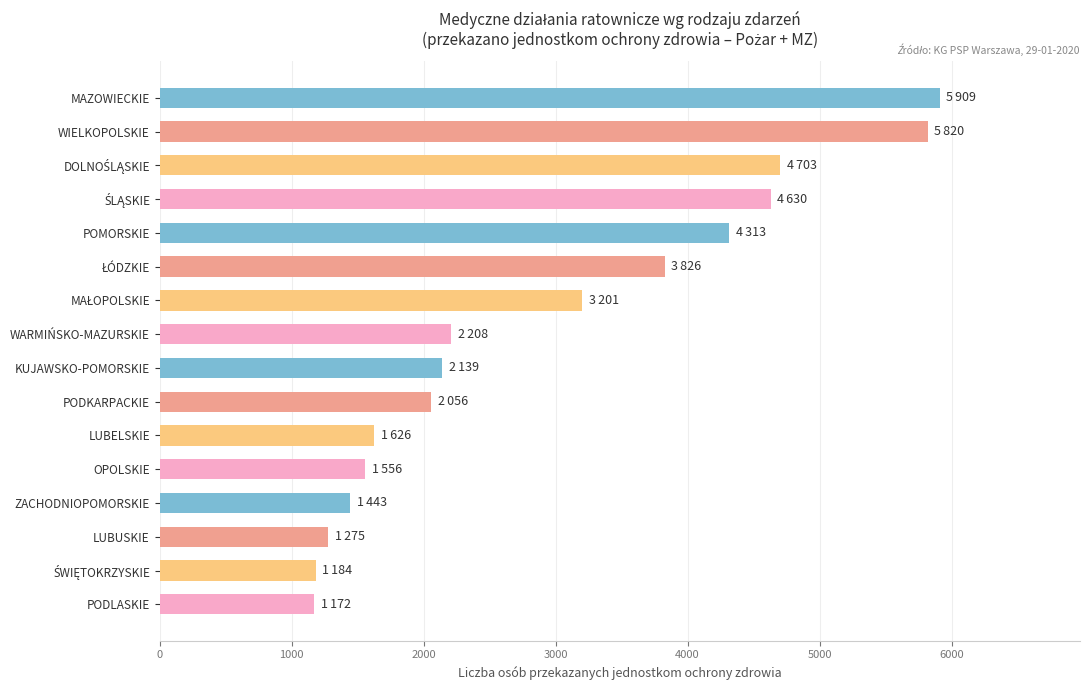

What is the change in value from PODKARPACKIE to MAZOWIECKIE?

+3853